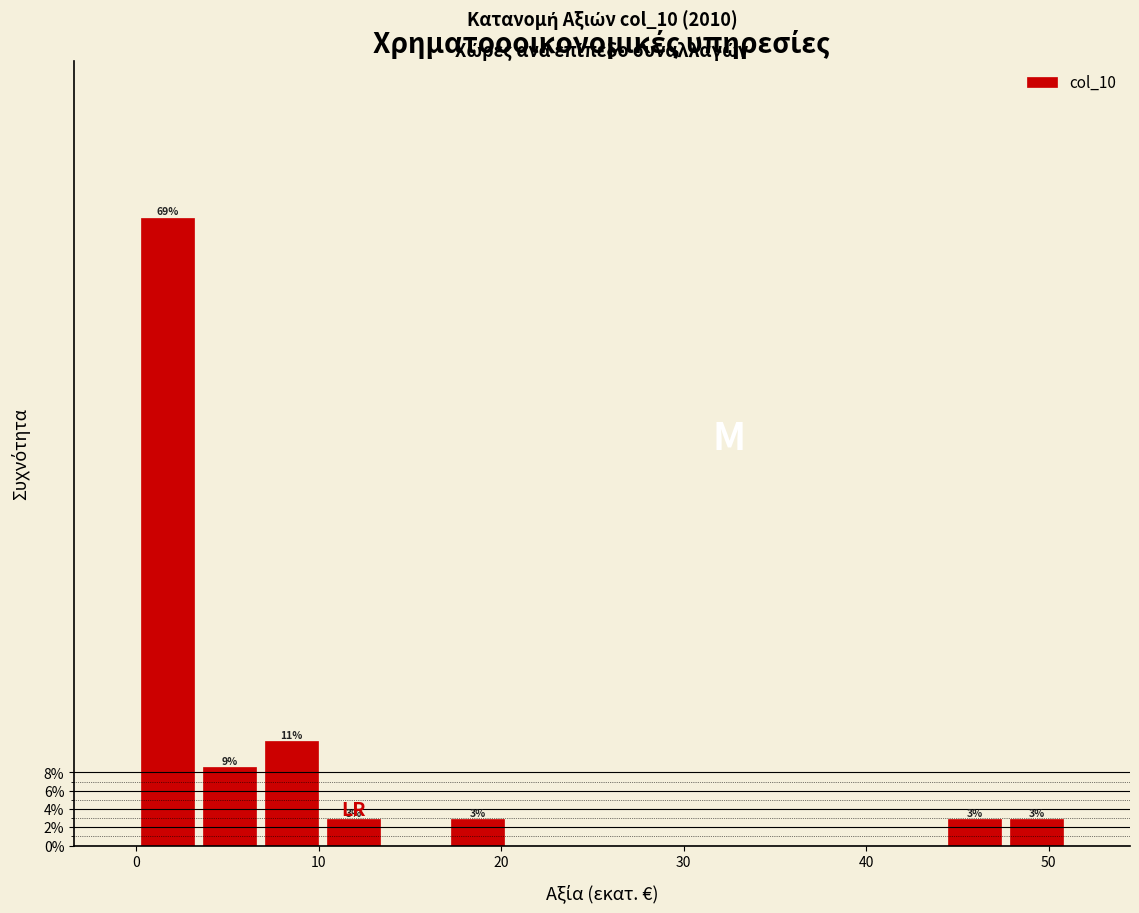

Around what value on the x-axis is the tallest bar? Give the approximate position of its centre, as read against the axis.

2